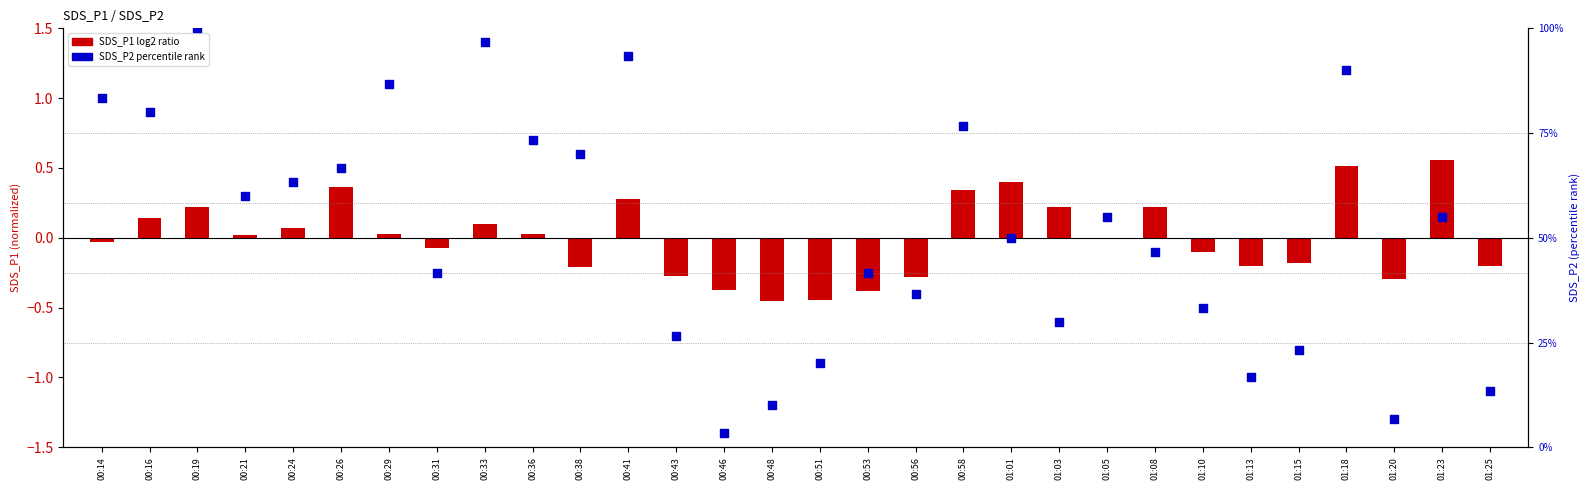

Which series has the largest total across all categories?

SDS_P2 (percentile rank)